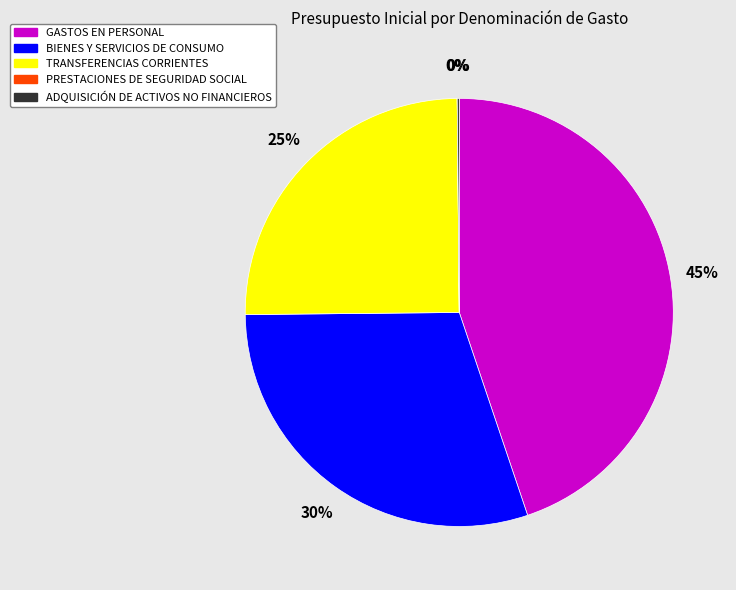

Between BIENES Y SERVICIOS DE CONSUMO and GASTOS EN PERSONAL, which is larger?

GASTOS EN PERSONAL